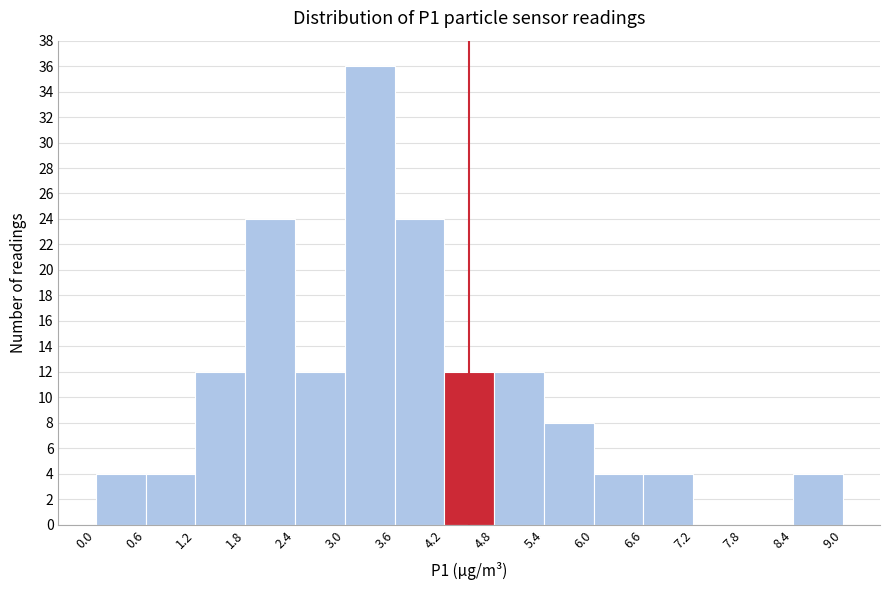

Reading left to right, list every bar in this chart as the range it spans on the x-axis followed by its height. The values are not printed on the chart, so give them approximately, as read against the axis.

0.0 to 0.6: 4
0.6 to 1.2: 4
1.2 to 1.8: 12
1.8 to 2.4: 24
2.4 to 3.0: 12
3.0 to 3.6: 36
3.6 to 4.2: 24
4.2 to 4.8: 12
4.8 to 5.4: 12
5.4 to 6.0: 8
6.0 to 6.6: 4
6.6 to 7.2: 4
7.2 to 7.8: 0
7.8 to 8.4: 0
8.4 to 9.0: 4